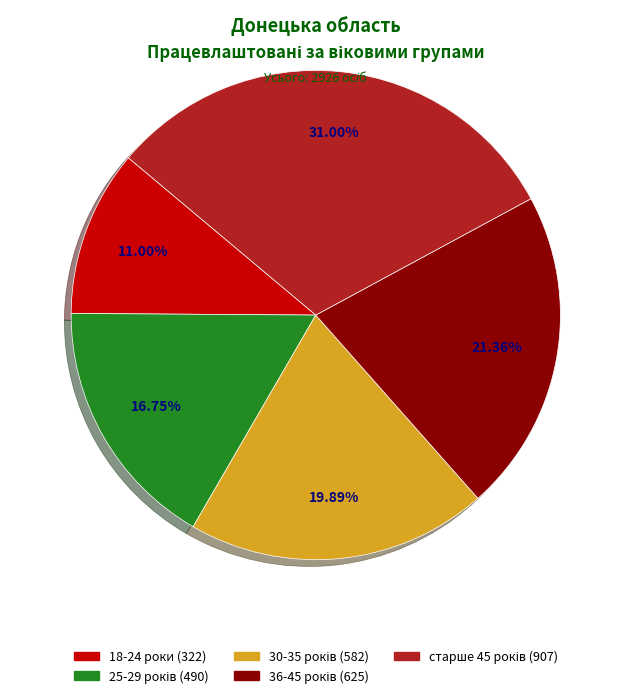

Does any single category account for the majority?

No